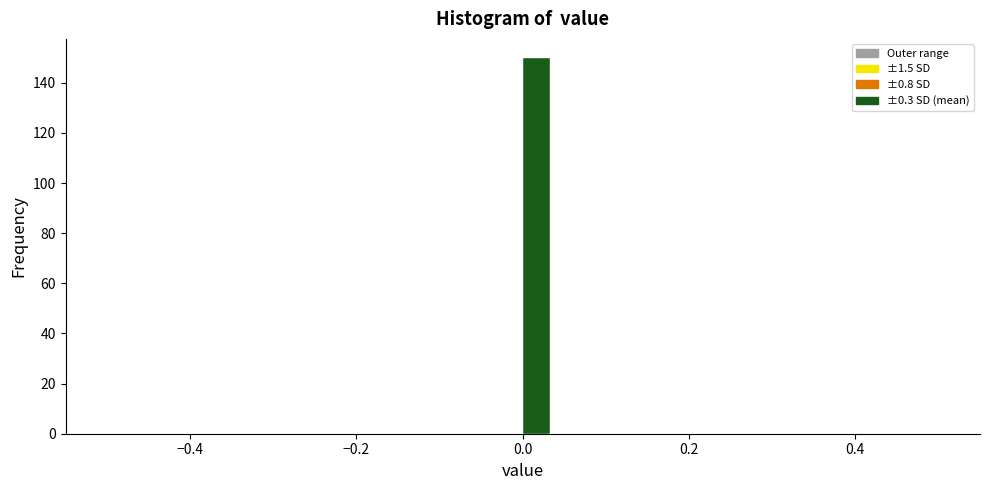

Around what value on the x-axis is the tallest bar? Give the approximate position of its centre, as read against the axis.

0.02